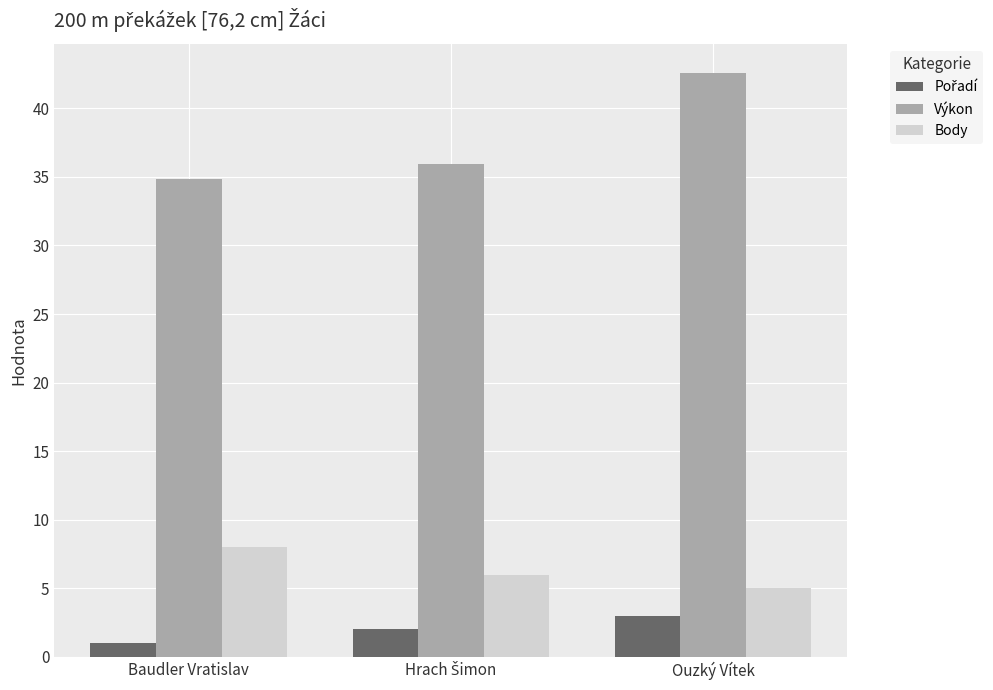

How many groups of bars are there?

3